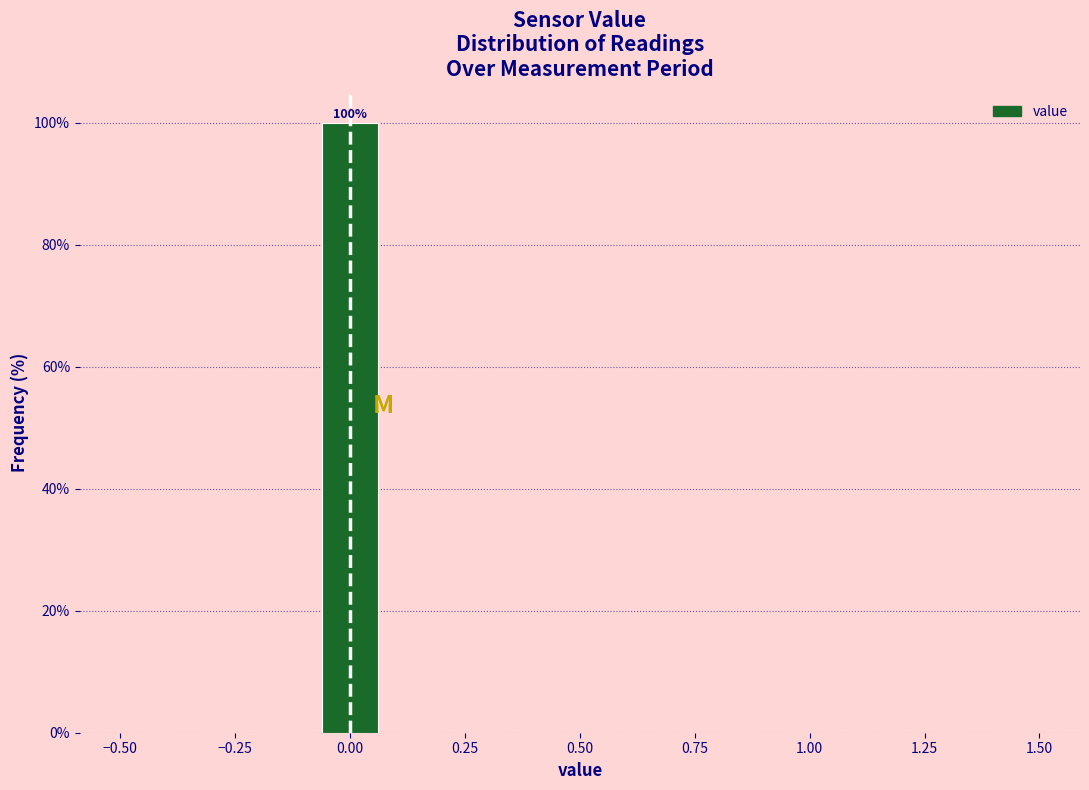

Read against the x-axis, roughly where is the centre of the tallest bar?

0.00